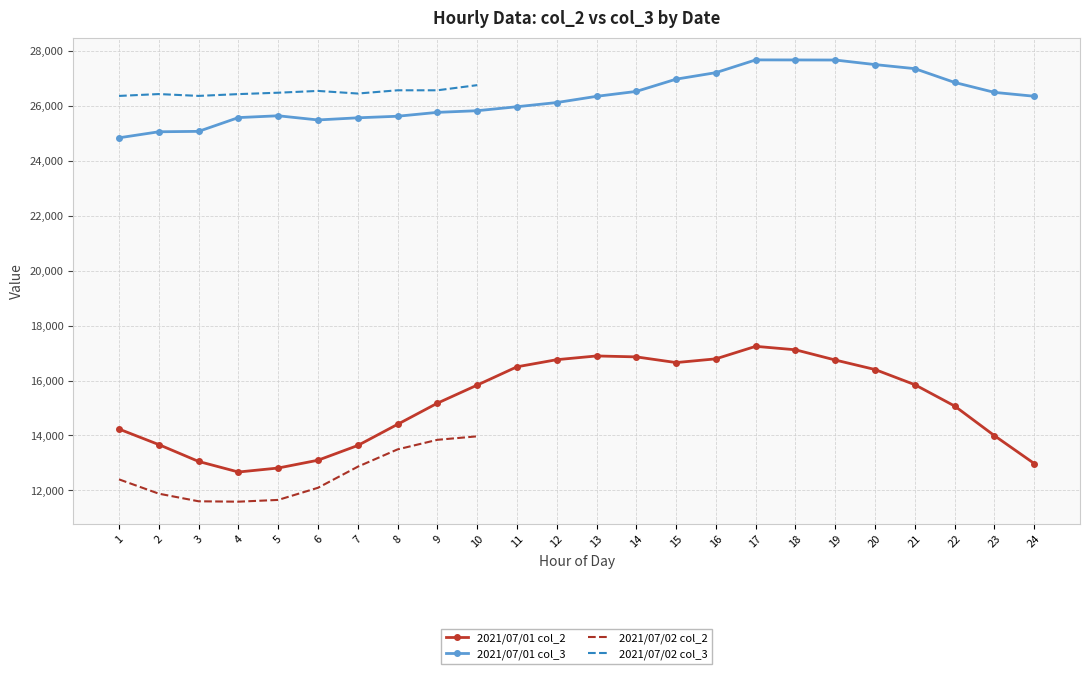

The value of 2021/07/01 col_3 at 20 is 27492. True or false?

True